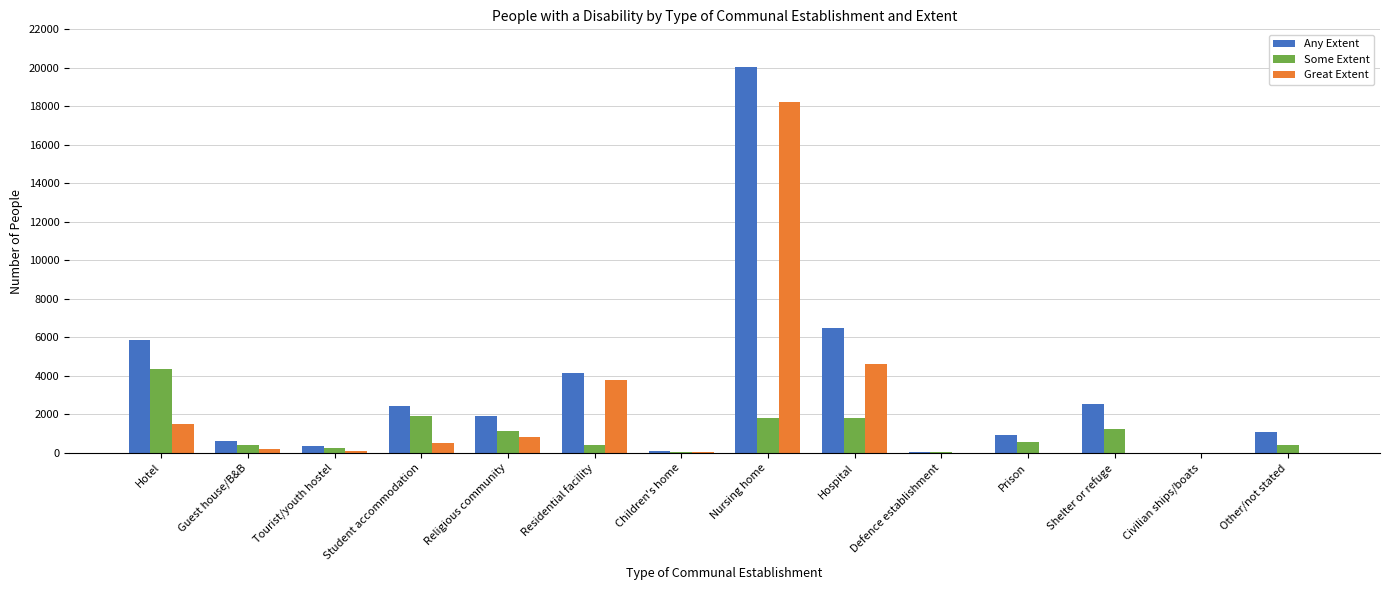

Which series has the largest total across all categories?

Any Extent